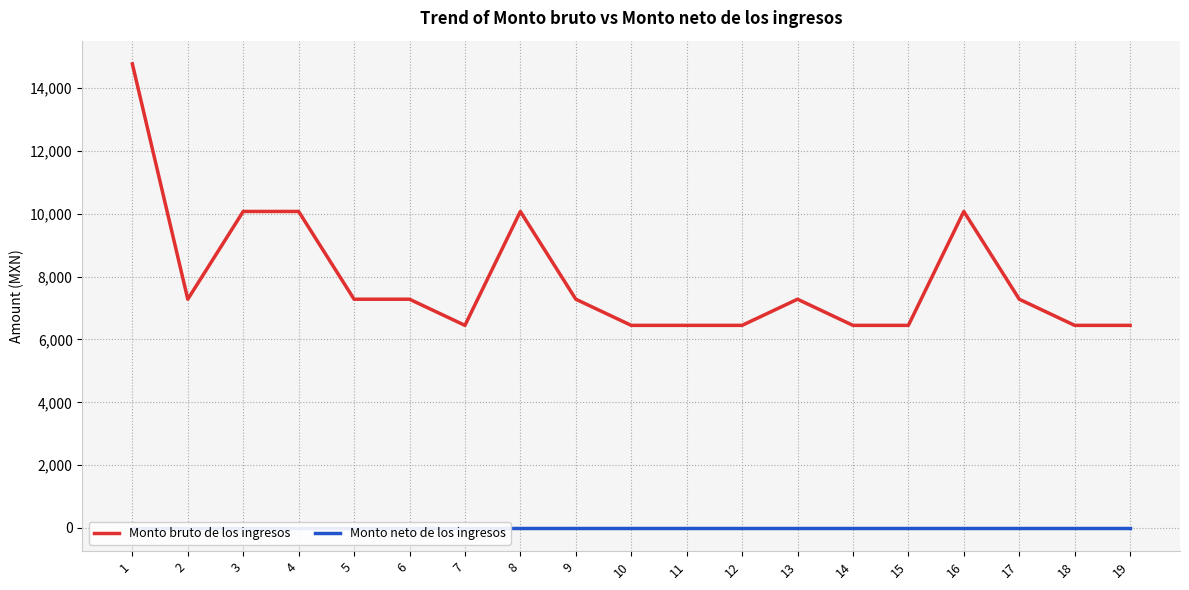

Reading right to left, list all the values displayed in this chart.

Monto bruto de los ingresos: 19=6450	18=6450	17=7282	16=10076	15=6450	14=6450	13=7282	12=6450	11=6450	10=6450	9=7282	8=10076	7=6450	6=7282	5=7282	4=10076	3=10076	2=7282	1=14774
Monto neto de los ingresos: 19=0	18=0	17=0	16=0	15=0	14=0	13=0	12=0	11=0	10=0	9=0	8=0	7=0	6=0	5=0	4=0	3=0	2=0	1=0